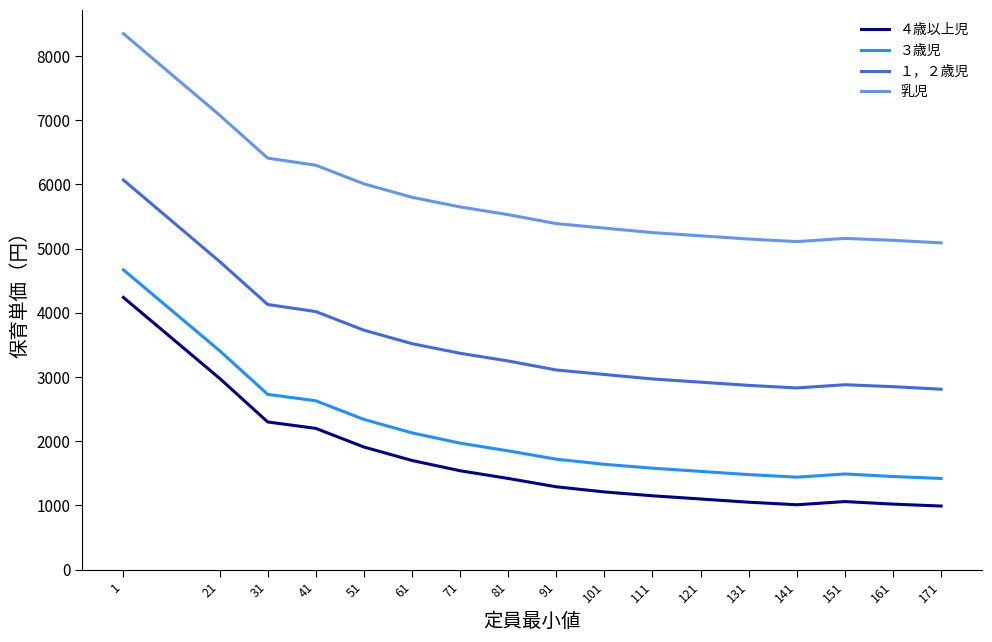

True or false: １，２歳児 and 乳児 cross at least once.

False